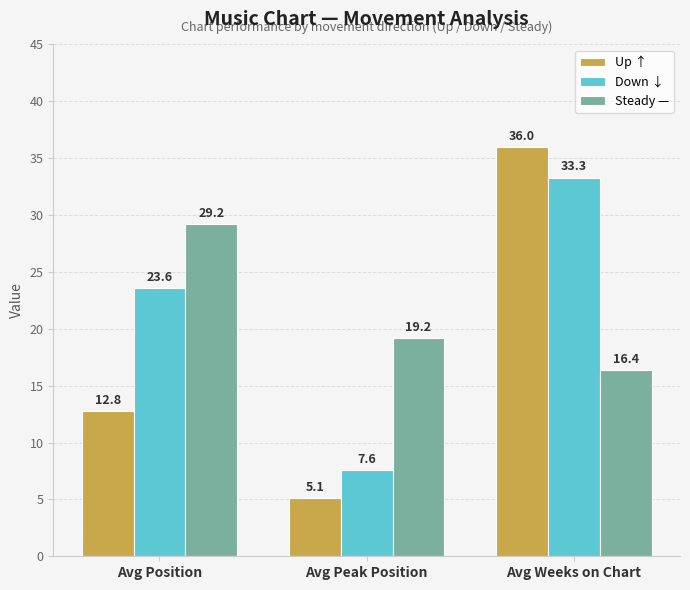

Reading left to right, list all the values displayed in this chart.

Up ↑: 12.8	5.1	36.0
Down ↓: 23.6	7.6	33.3
Steady —: 29.2	19.2	16.4